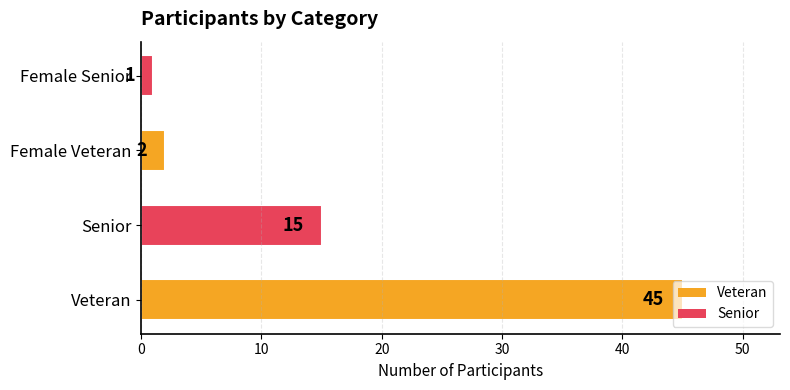

How many categories are shown in the chart?

4